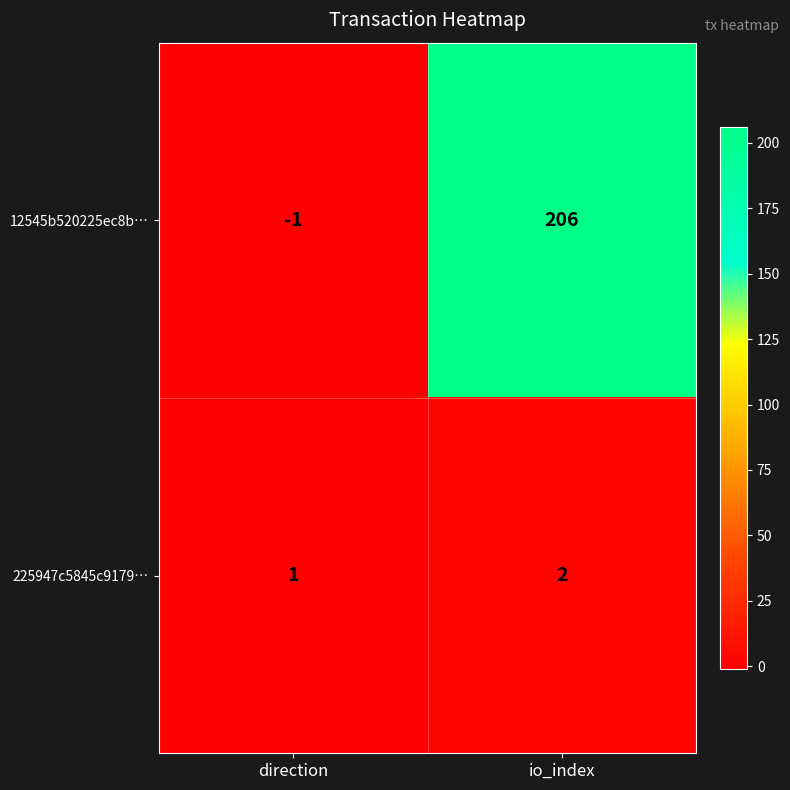

The value of 12545b520225ec8b… at io_index is 359. True or false?

False